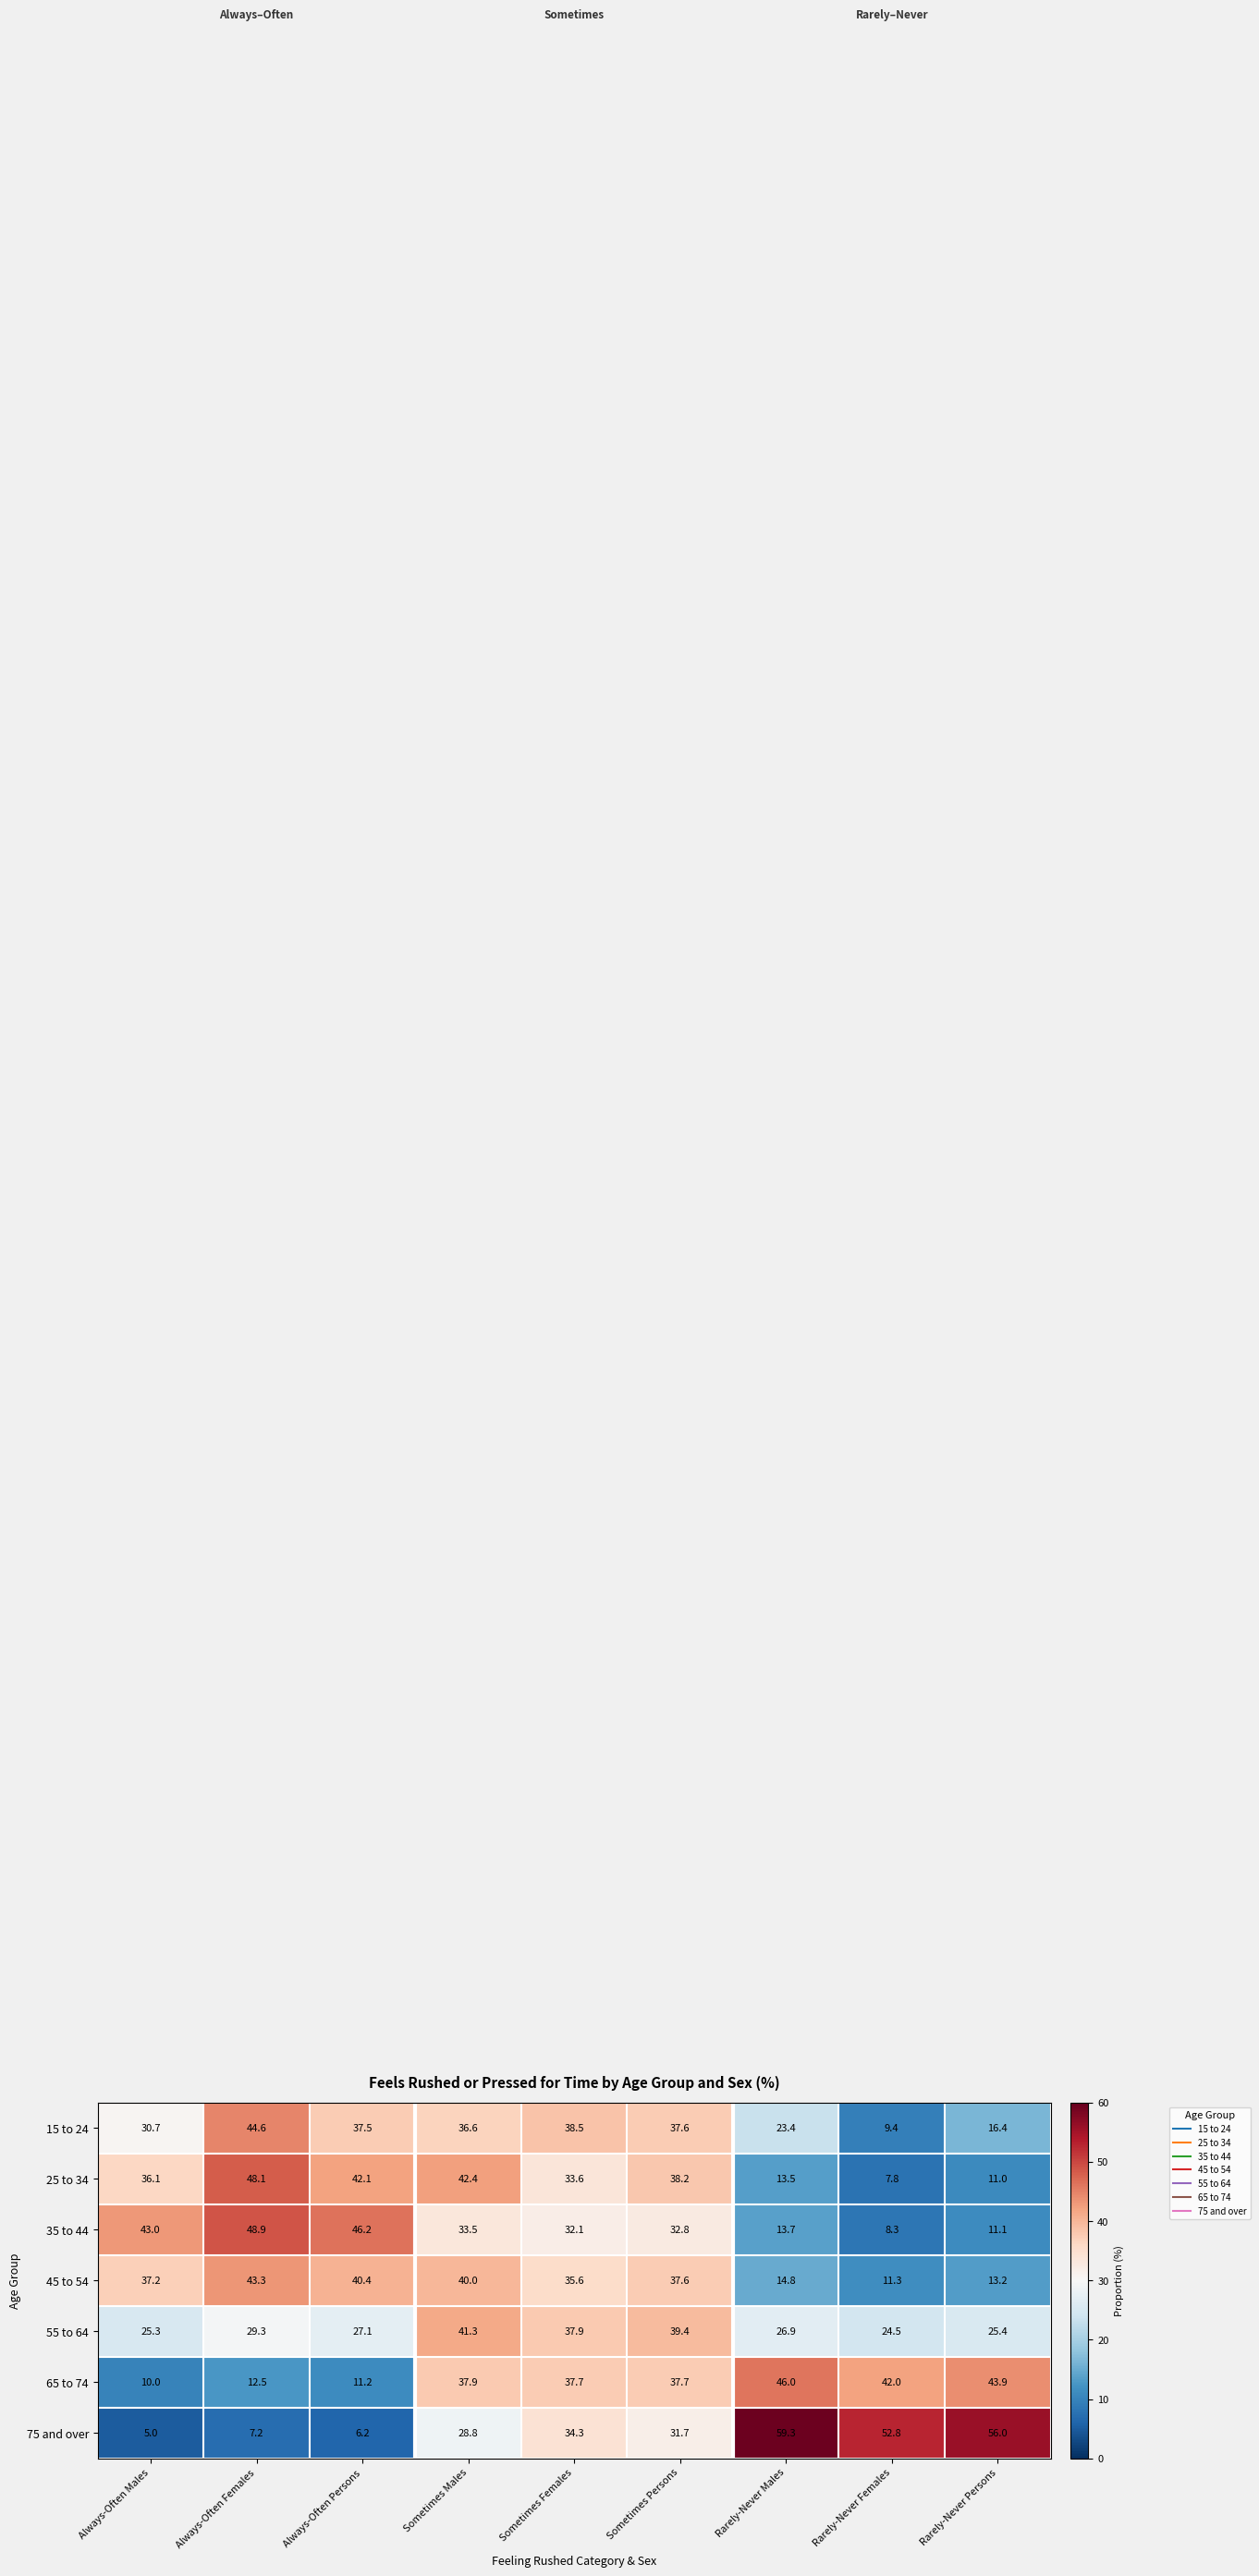

The value of 15 to 24 at Rarely-Never Males is 23.4. True or false?

True